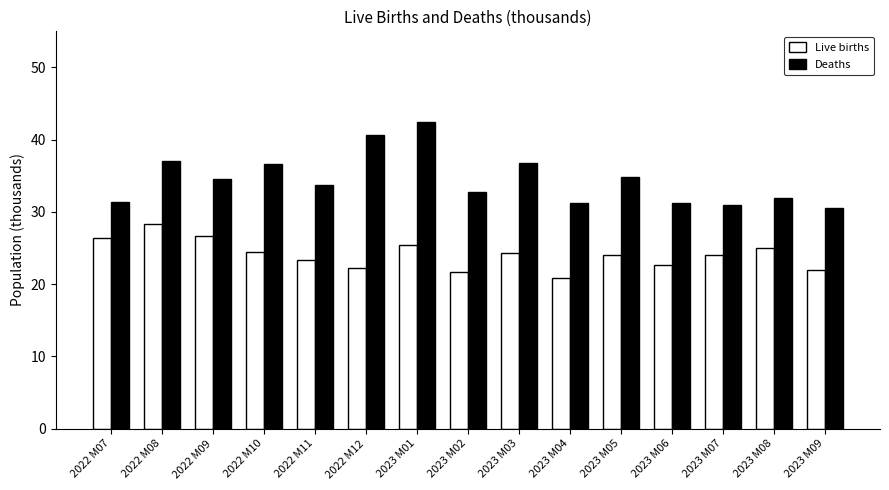

What is the approximate value of Deaths at 2023 M06?

31.3